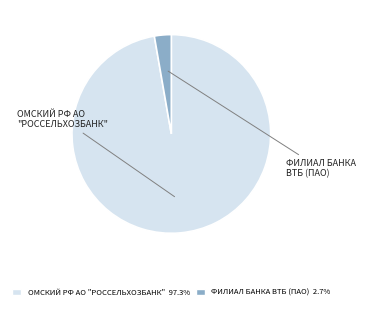

Is there any slice that represents more than half of the pie?

Yes